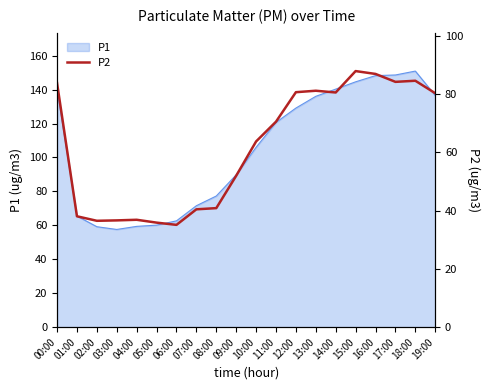

What is the smallest value displayed?

35.1